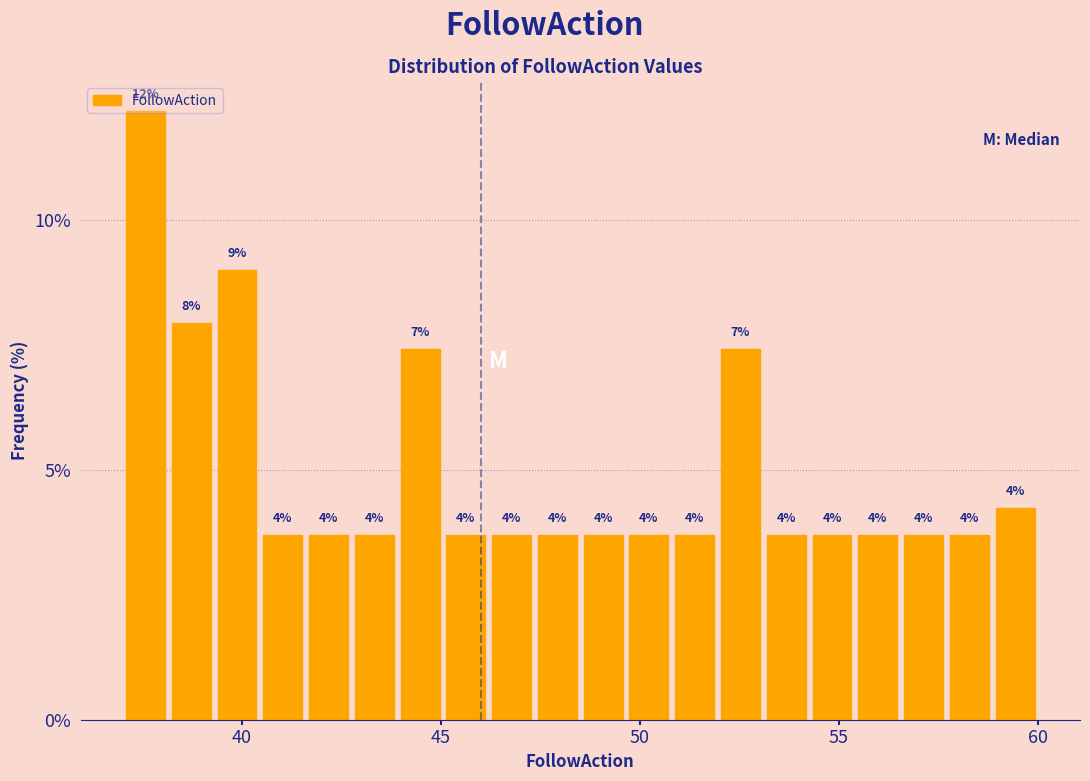

Read against the x-axis, roughly where is the centre of the tallest bar?

37.5